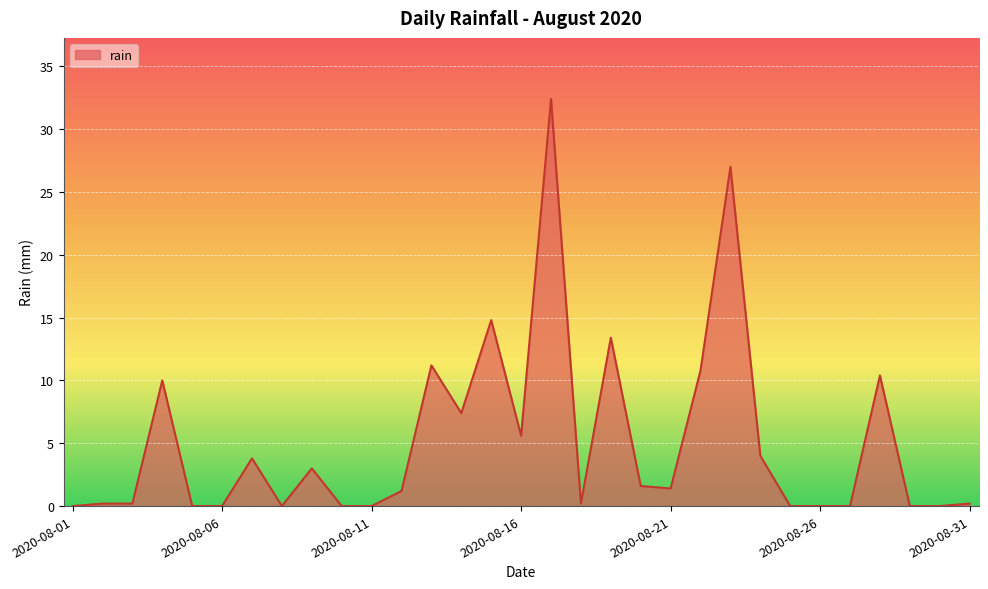

What is the difference between the maximum and minimum values?

32.4